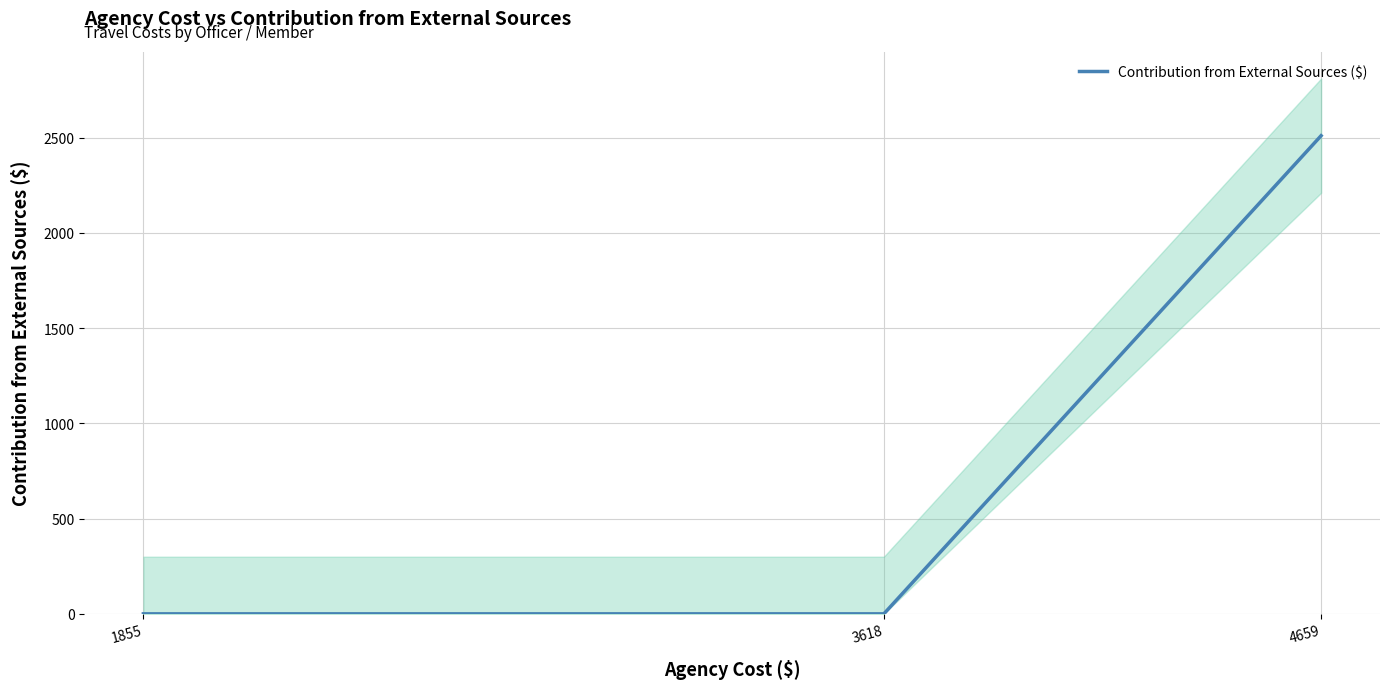

Does the chart have visible grid lines?

Yes